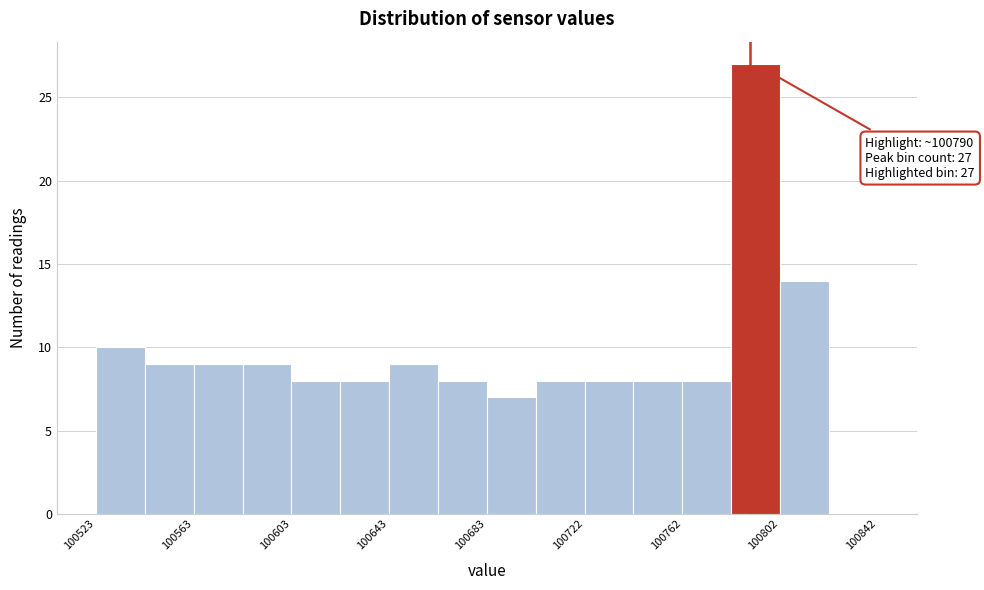

Read against the x-axis, roughly where is the centre of the tallest bar?

100790